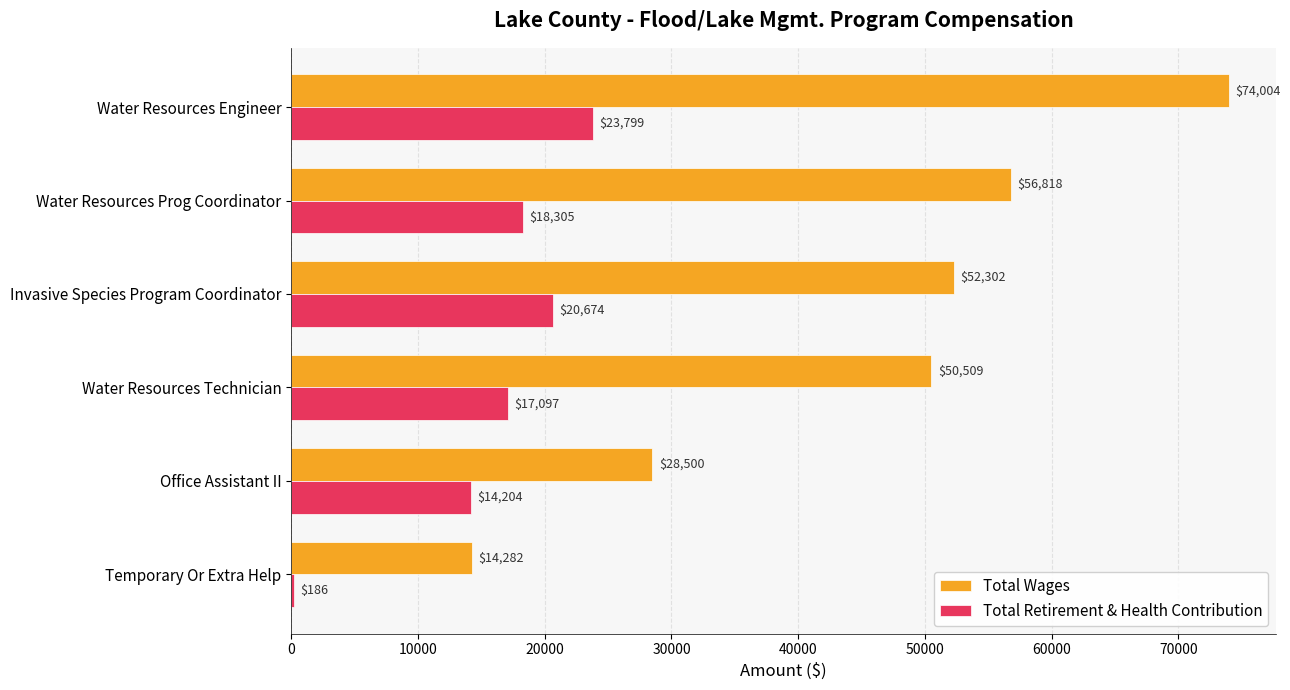

The Total Wages series shows 28500 at Office Assistant II. True or false?

True